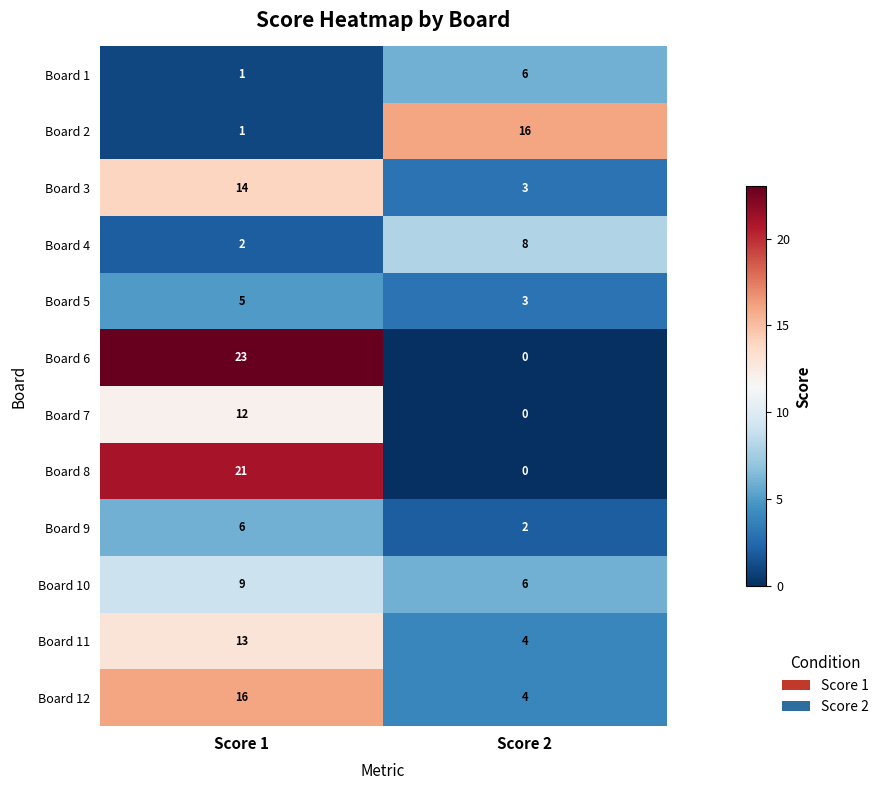

What is the difference between the Board 12 values at Score 2 and Score 1?

12